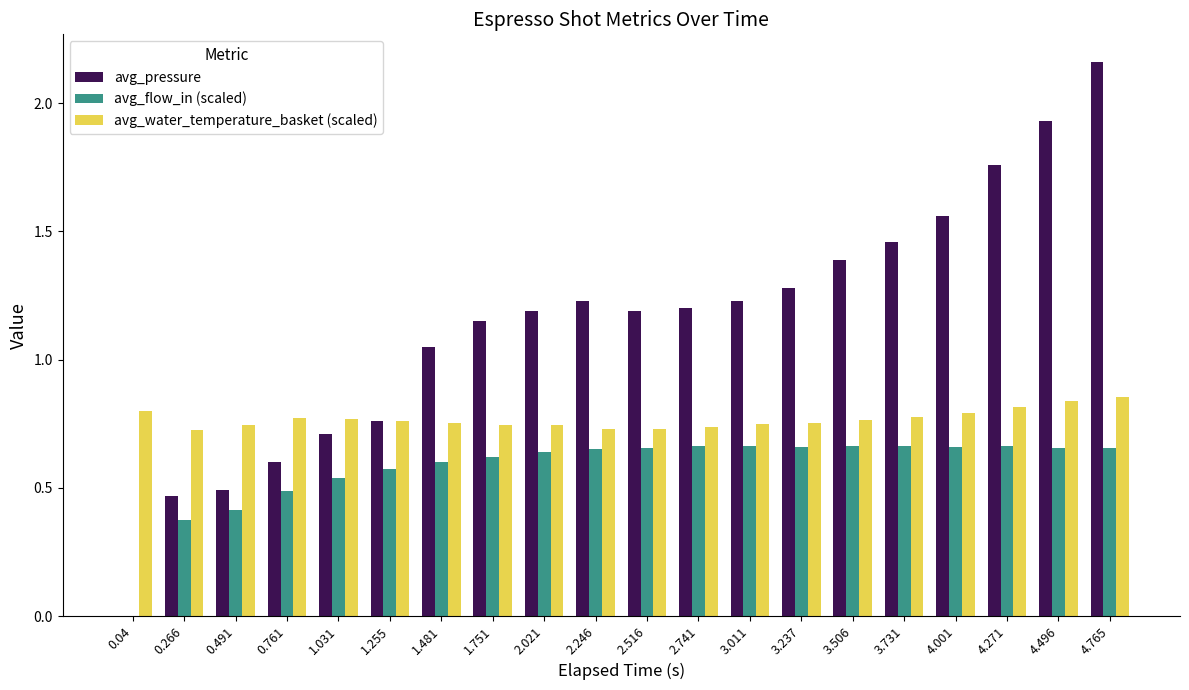

Between 1.255 and 1.751, which series saw the biggest shift?

avg_pressure